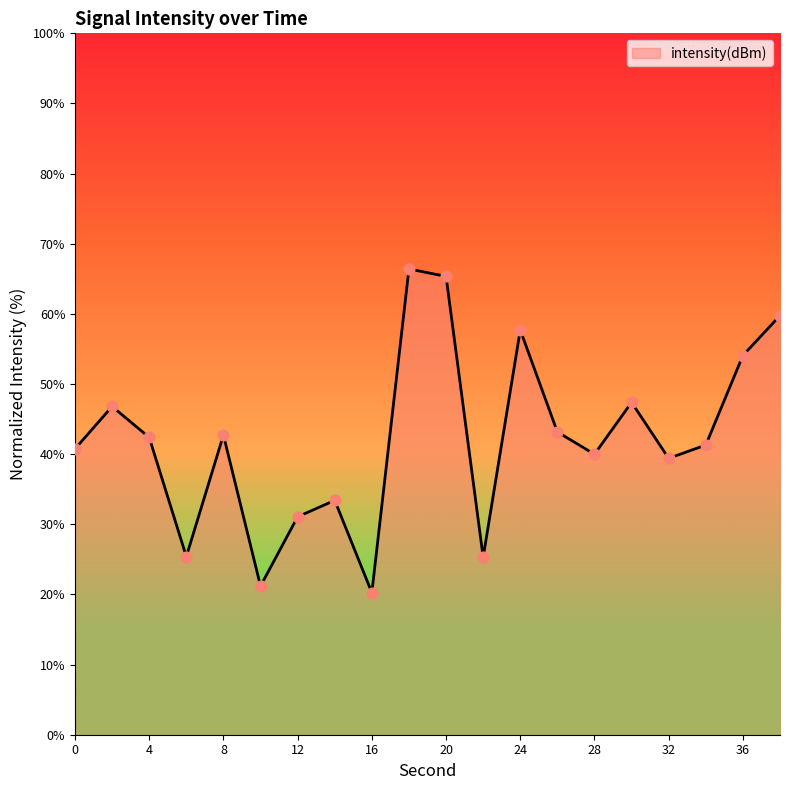

What is the smallest value displayed?

20.3